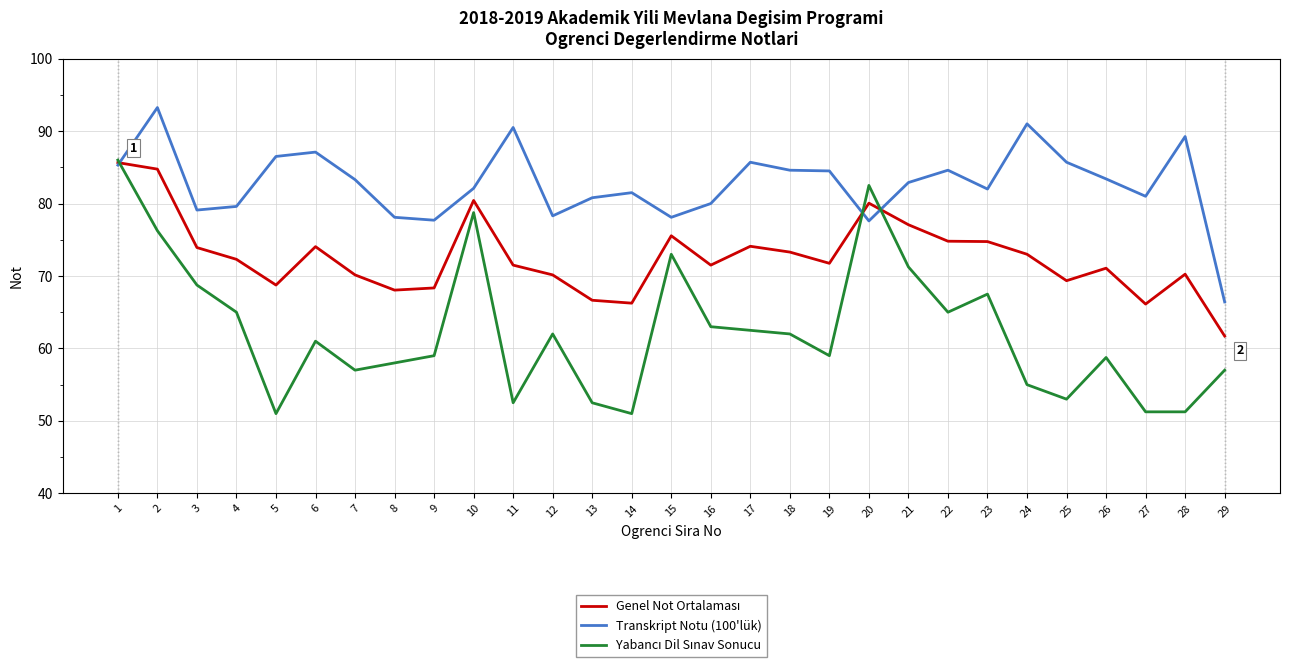

What is the minimum value shown in the chart?

51.0